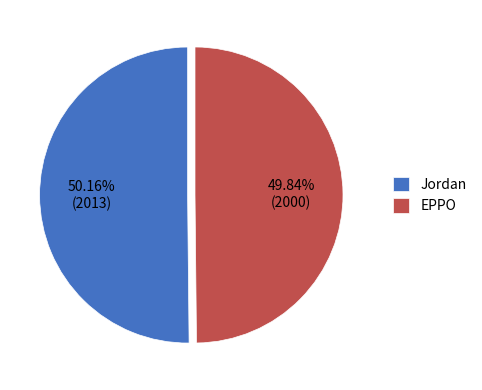

Is it true that EPPO is 50% of the pie?

True